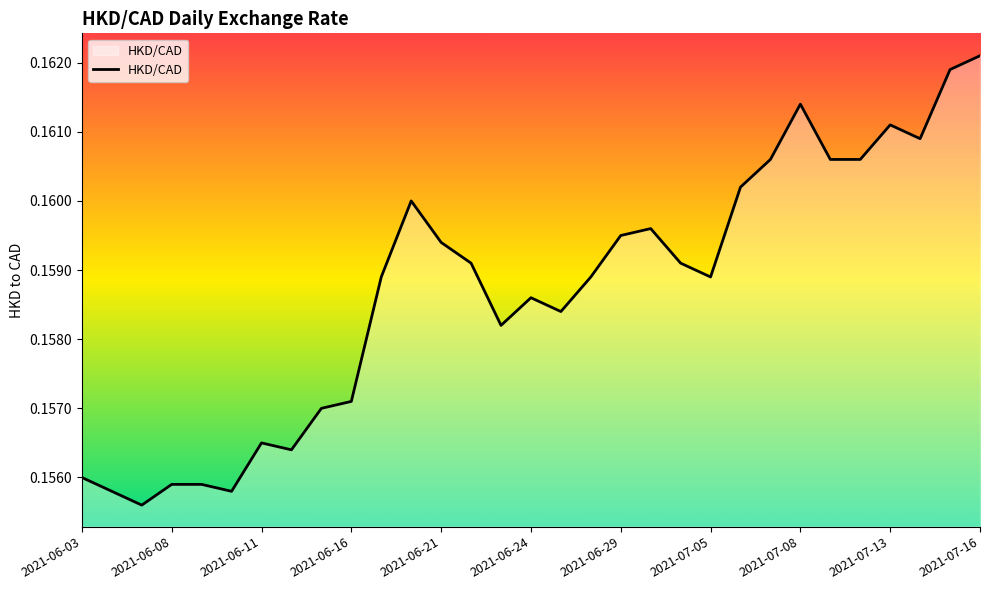

Is this an area chart (filled region under the line)?

Yes